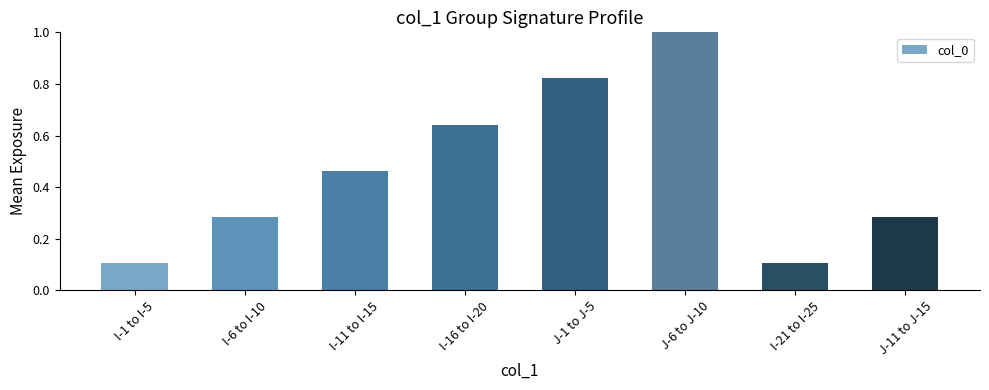

Between I-1 to I-5 and J-11 to J-15, which is larger?

J-11 to J-15